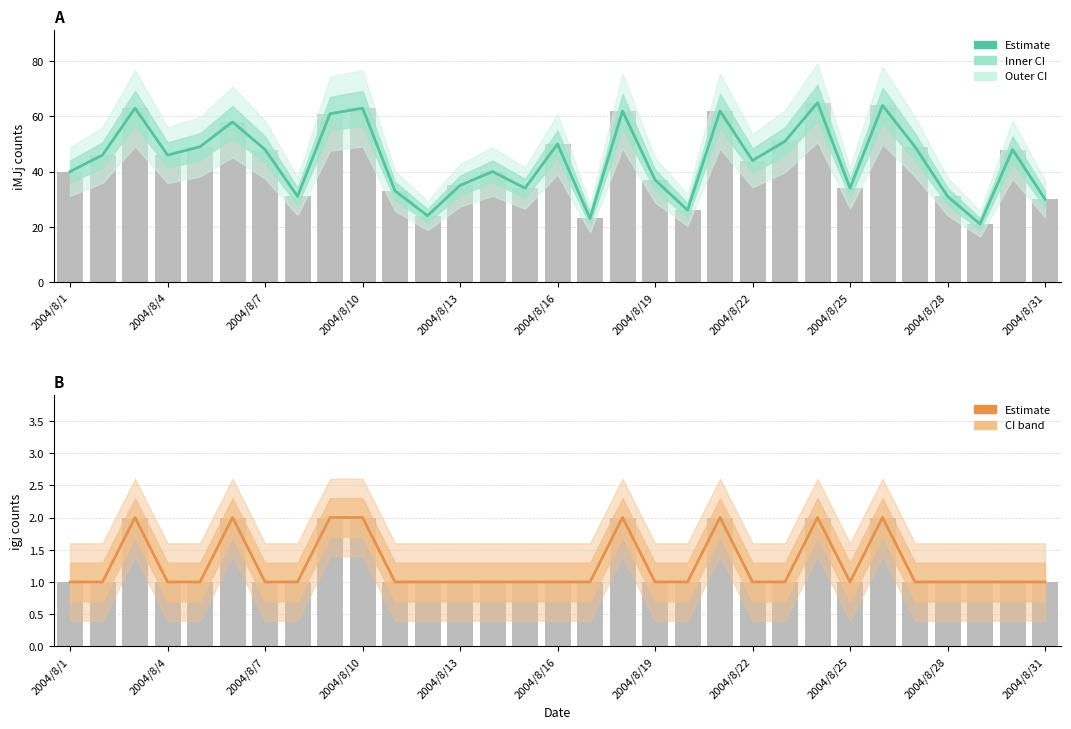

How many data points in igj (Estimate) are above 1?

8